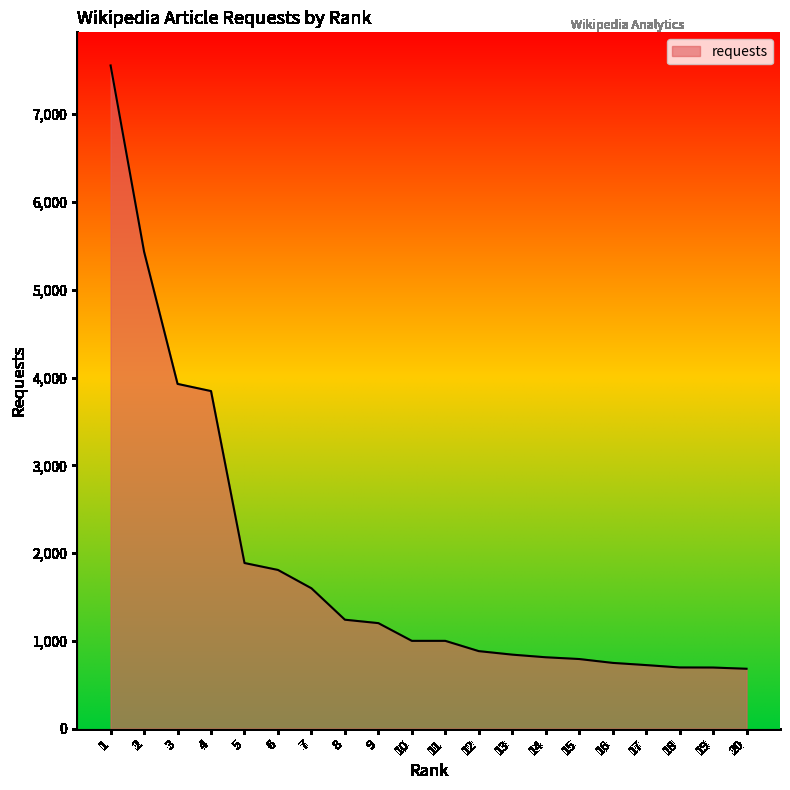

What is the minimum value shown in the chart?

682